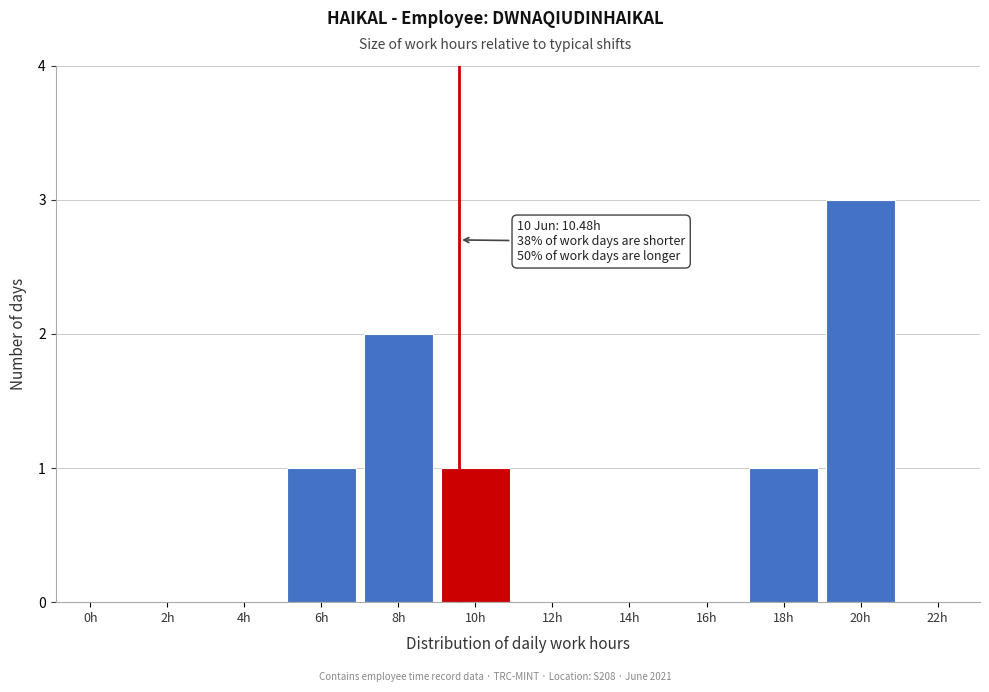

Reading left to right, transcribe all the data shown in this chart.

0h=0	2h=0	4h=0	6h=1	8h=2	10h=1	12h=0	14h=0	16h=0	18h=1	20h=3	22h=0